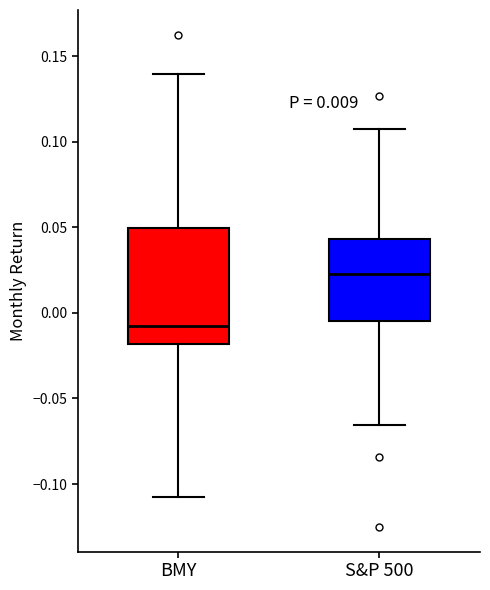

Reading left to right, transcribe this box plot: for each box, give where its median line is, the range the box spans, and where its two whiskers end, as read against the y-axis. The values are not printed on the chart, so give them approximately, as read against the axis.

BMY: median -0.005, box -0.020 to 0.050, whiskers -0.110 to 0.140
S&P 500: median 0.025, box -0.005 to 0.045, whiskers -0.065 to 0.110